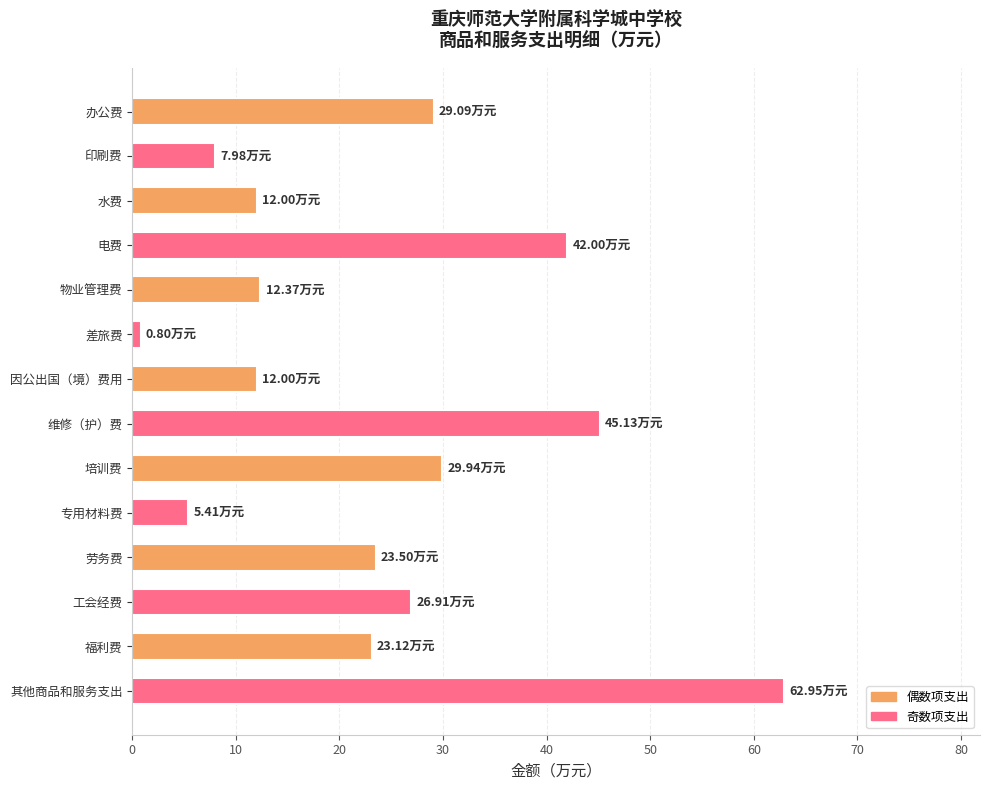

What is the ratio of the value at 劳务费 to the value at 其他商品和服务支出?

0.4